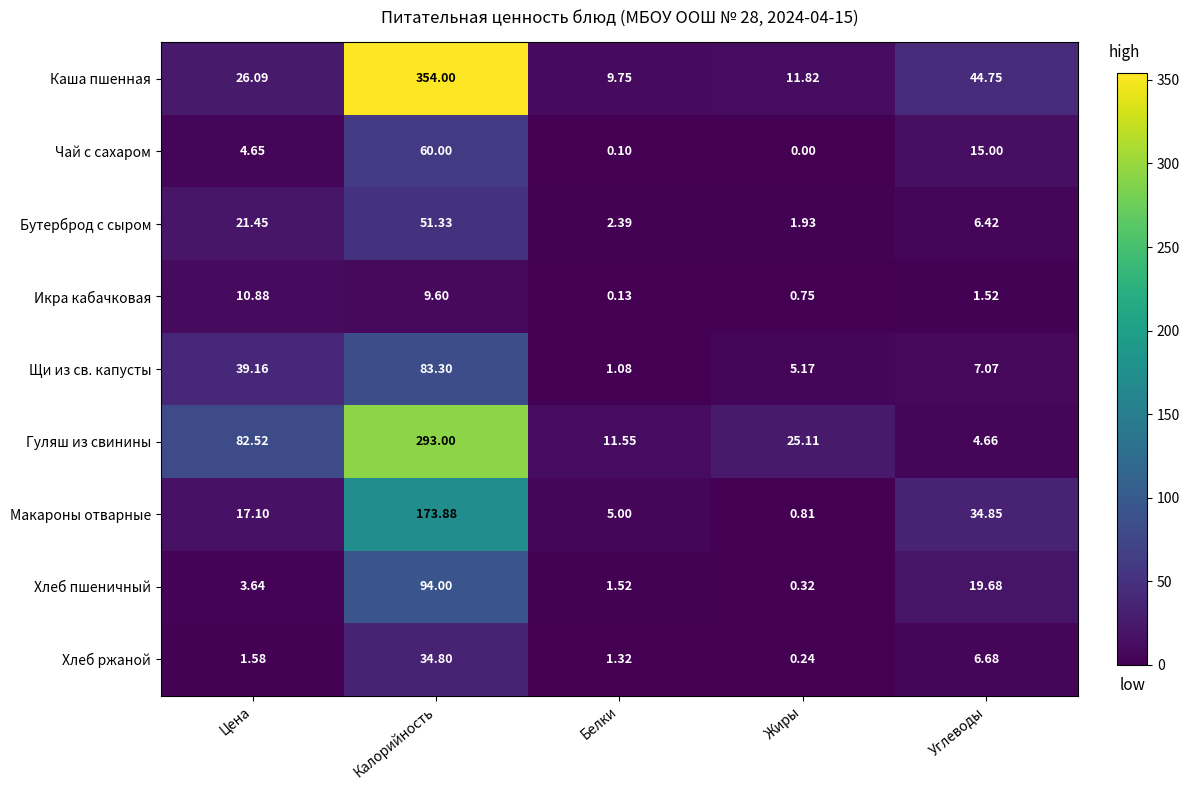

What is the total value across all series at Белки?

32.8